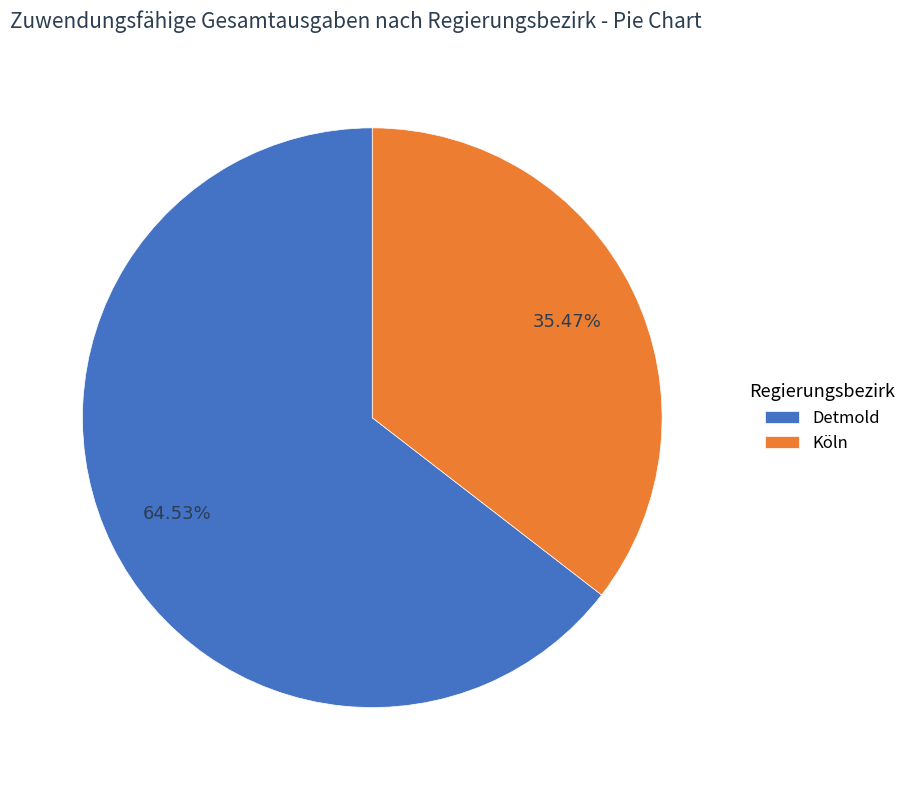

Which has a higher value, Köln or Detmold?

Detmold